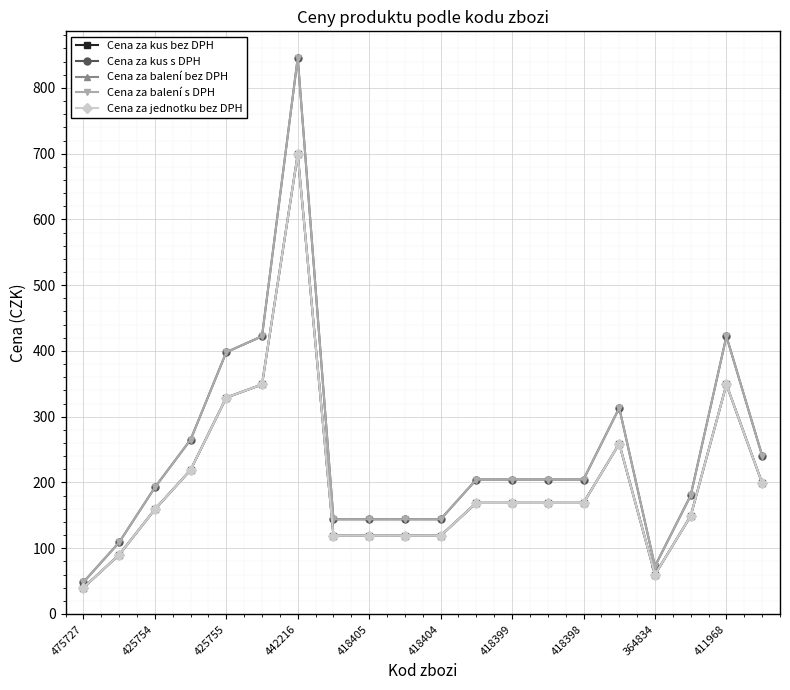

Which label corresponds to the smallest value in the chart?

475727